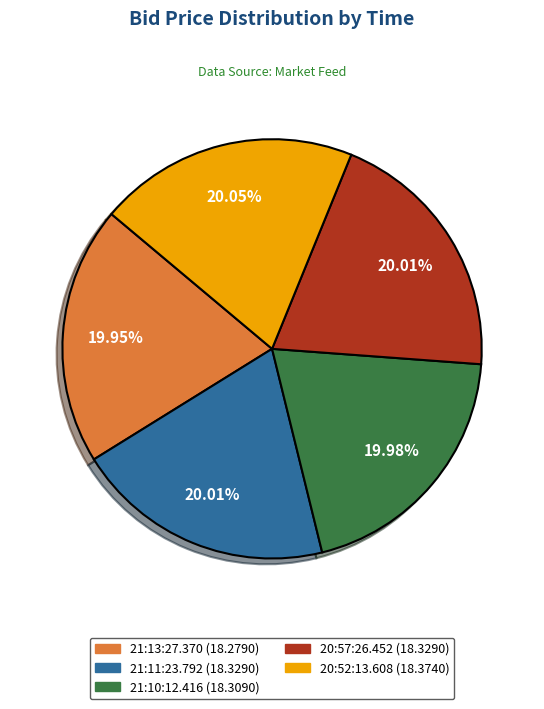

Combined, do 21:11:23.792 and 21:13:27.370 account for over 50%?

No